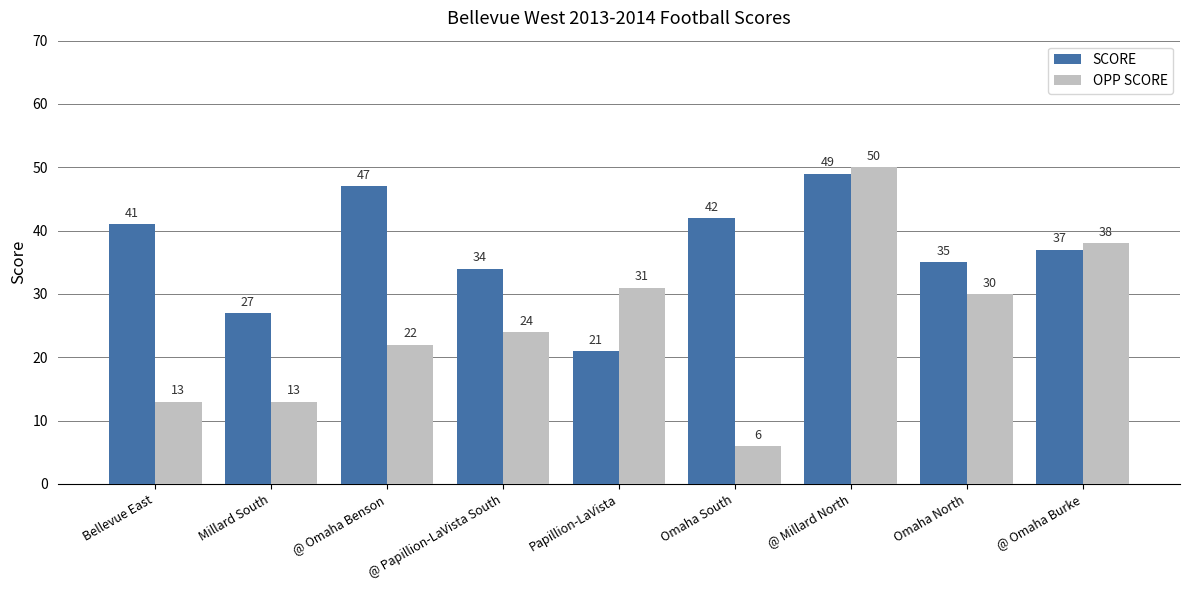

Which category has the lowest value in the SCORE series?

Papillion-LaVista